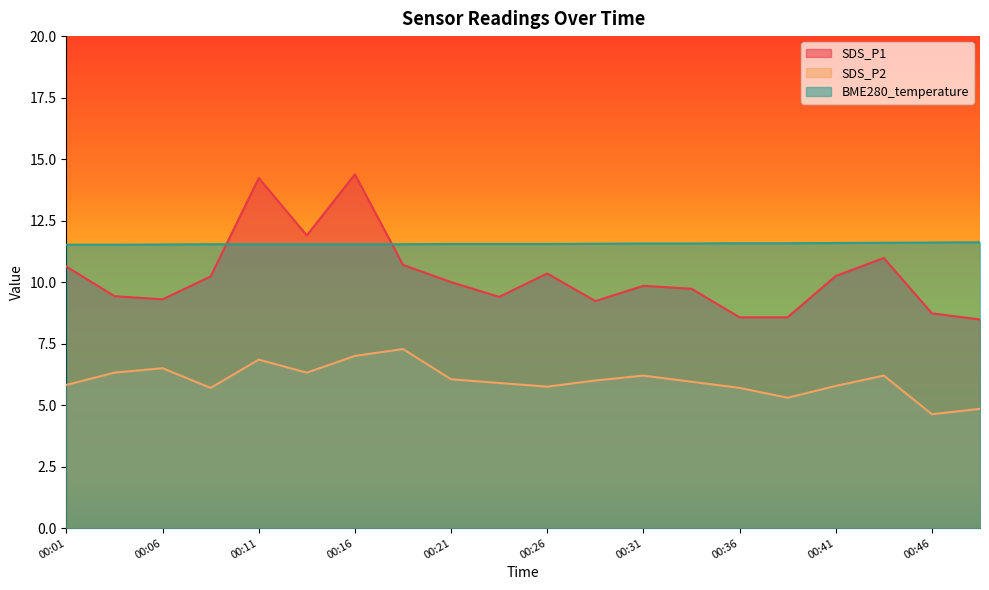

What is the difference between the maximum and minimum values in the SDS_P1 series?

5.9